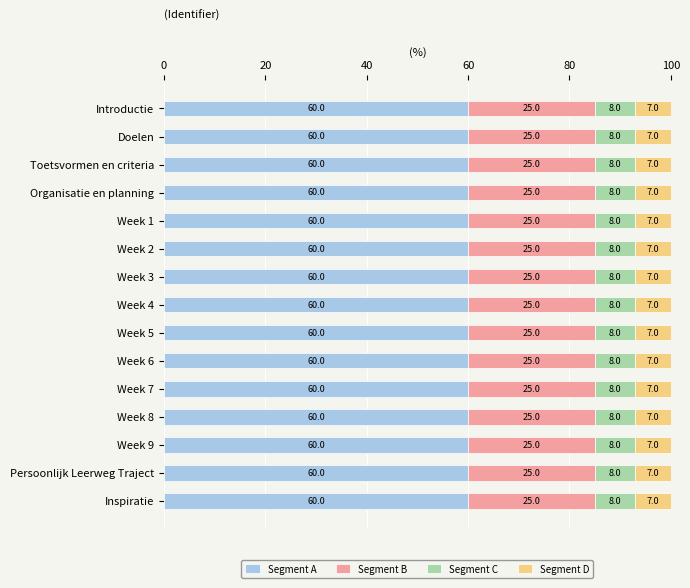

The Segment A series shows 60.0 at Week 2. True or false?

True